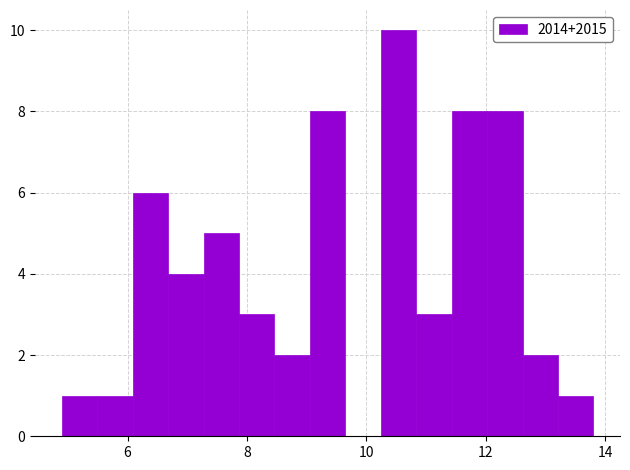

Around what value on the x-axis is the tallest bar? Give the approximate position of its centre, as read against the axis.

10.6